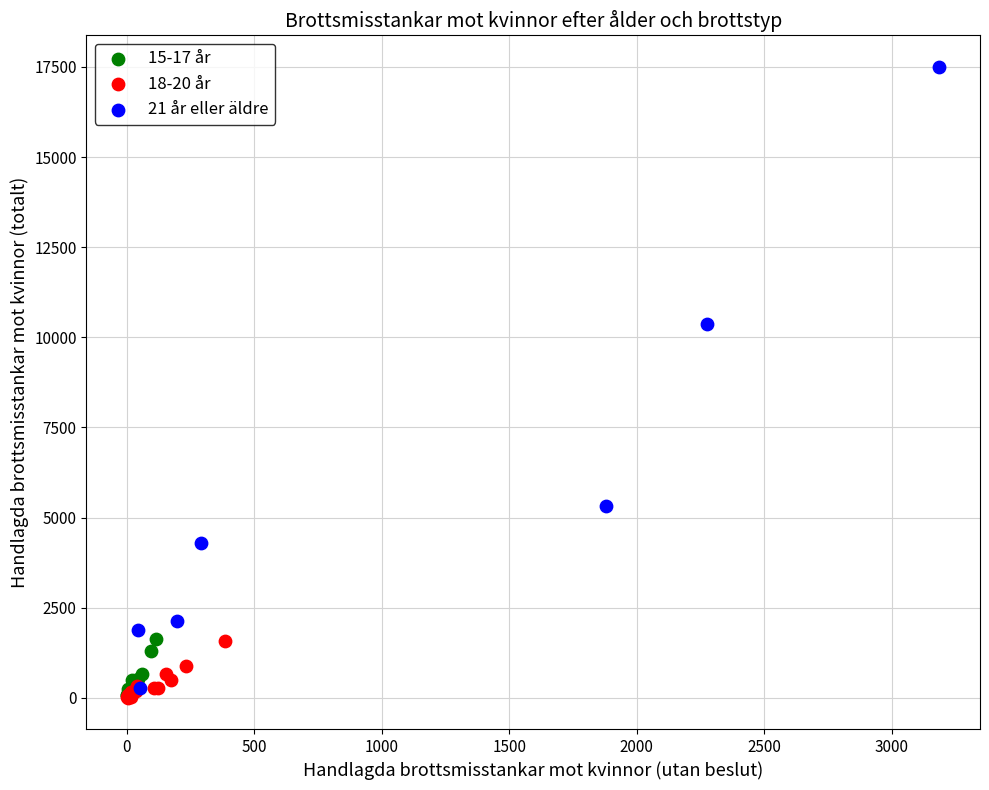

Which series contains the highest Y value?

21 år eller äldre